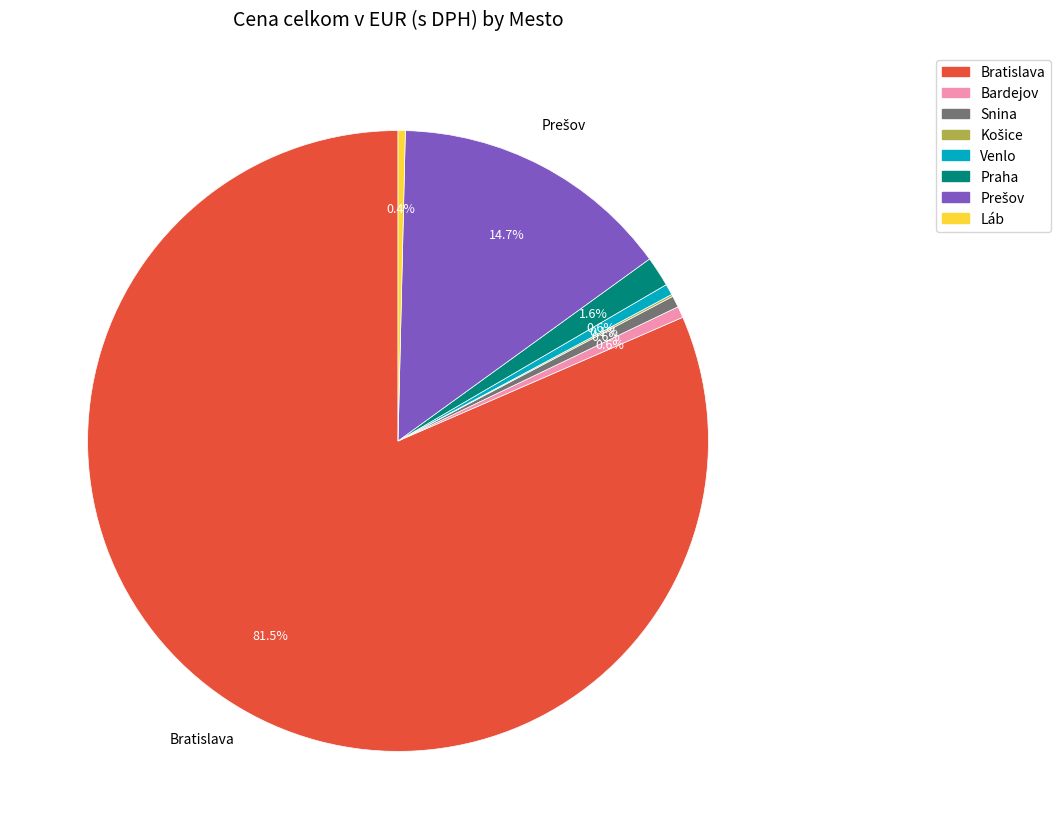

Which slice is the largest?

Bratislava